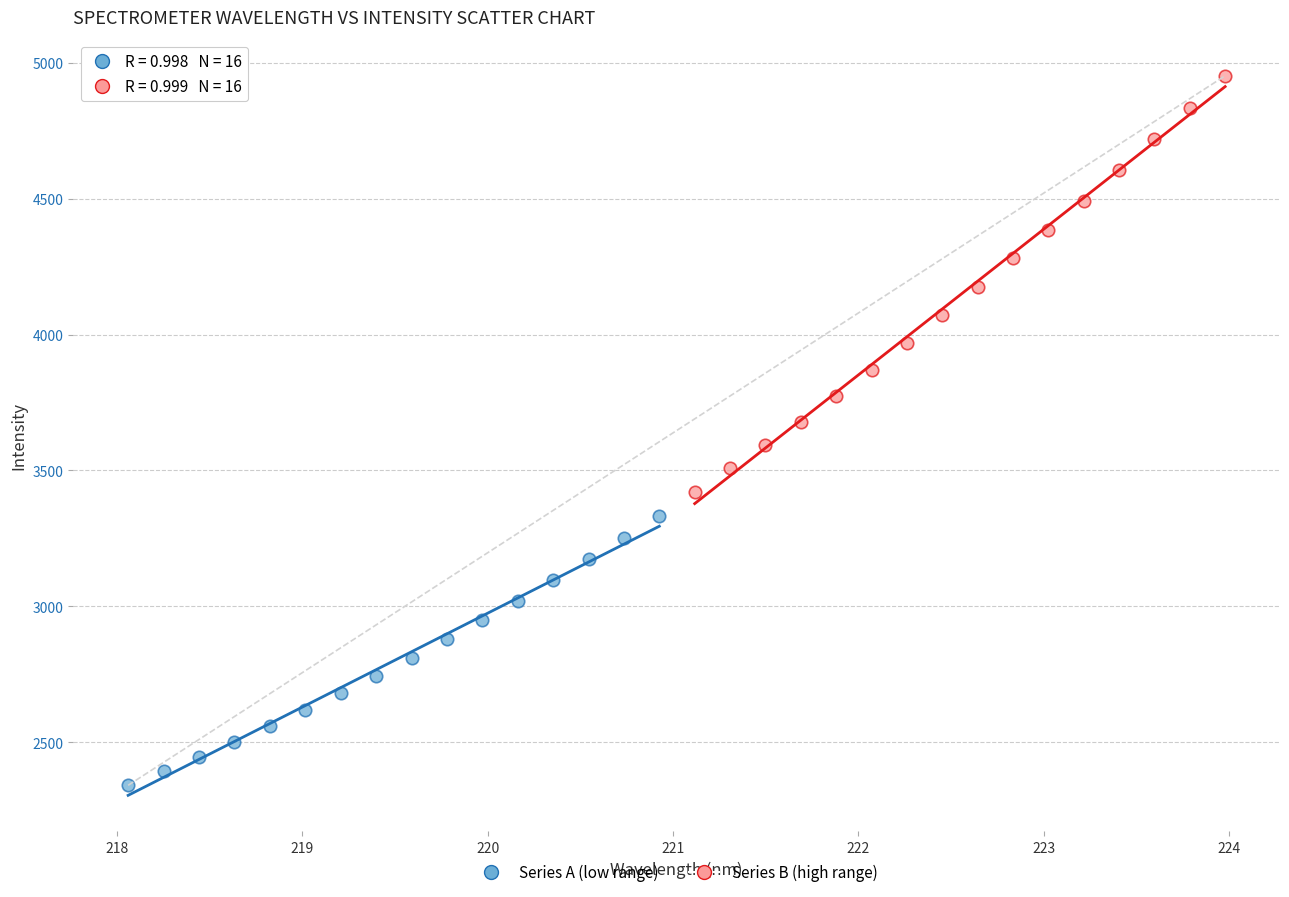

Which series contains the highest Y value?

Series B (high range)